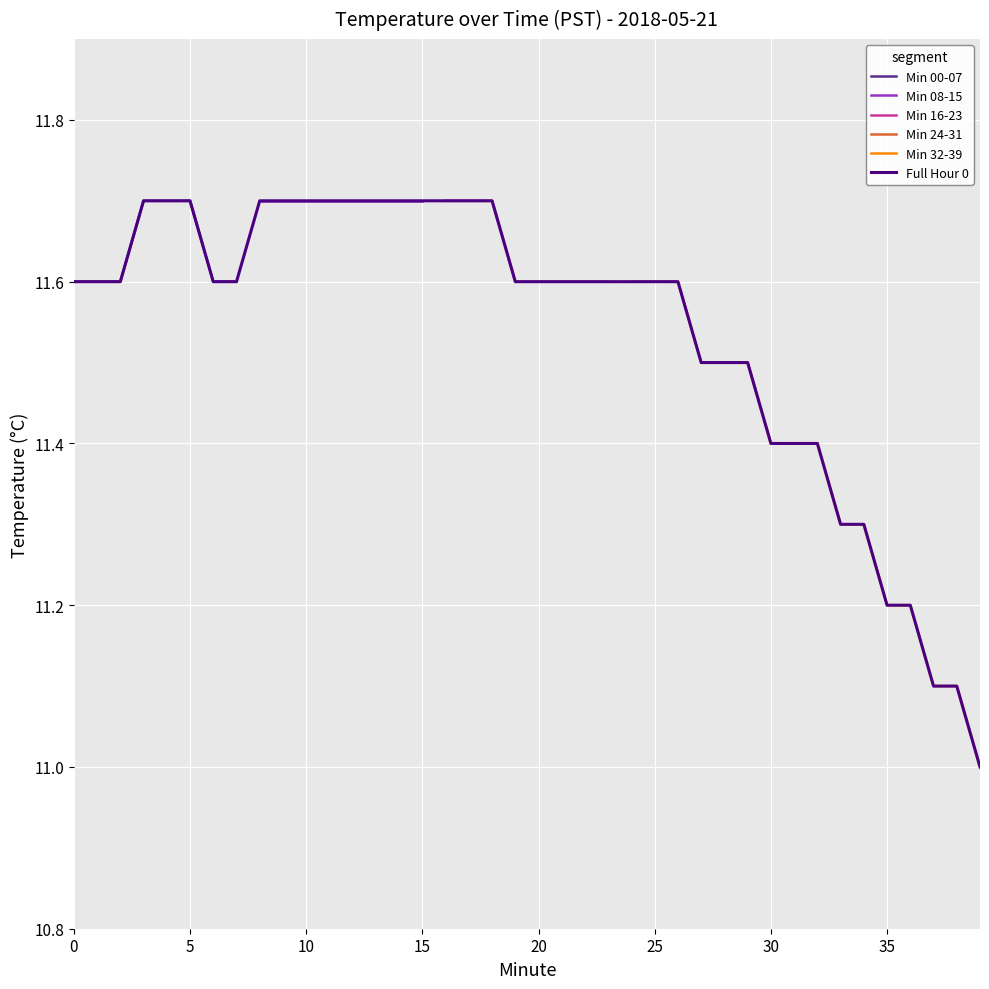

Reading left to right, transcribe all the data shown in this chart.

11.6	11.6	11.6	11.7	11.7	11.7	11.6	11.6	11.7	11.7	11.7	11.7	11.7	11.7	11.7	11.7	11.7	11.7	11.7	11.6	11.6	11.6	11.6	11.6	11.6	11.6	11.6	11.5	11.5	11.5	11.4	11.4	11.4	11.3	11.3	11.2	11.2	11.1	11.1	11.0